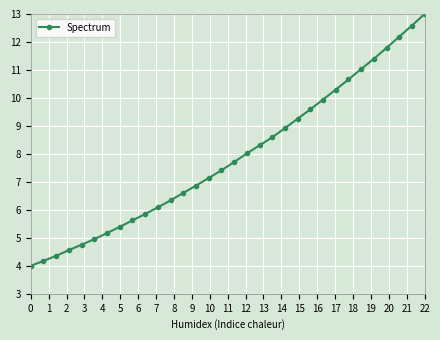

What is the sum of all values?

252.6